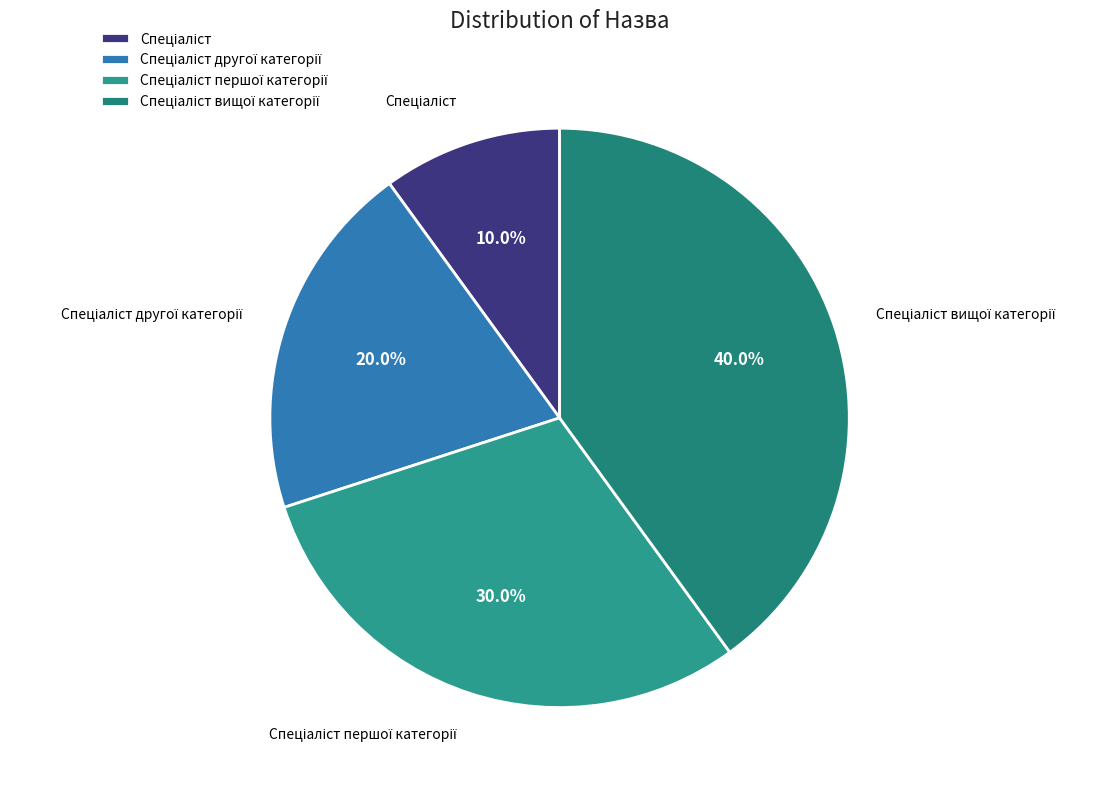

Is there a majority slice in this chart?

No